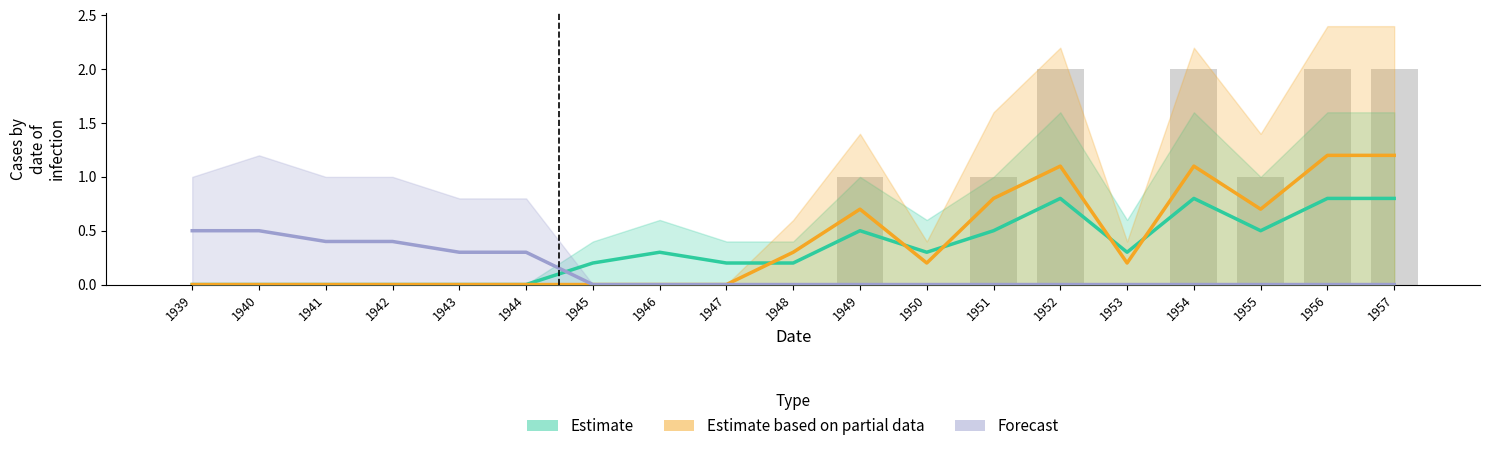

What is the difference between the highest and lowest values at 1942?

0.4